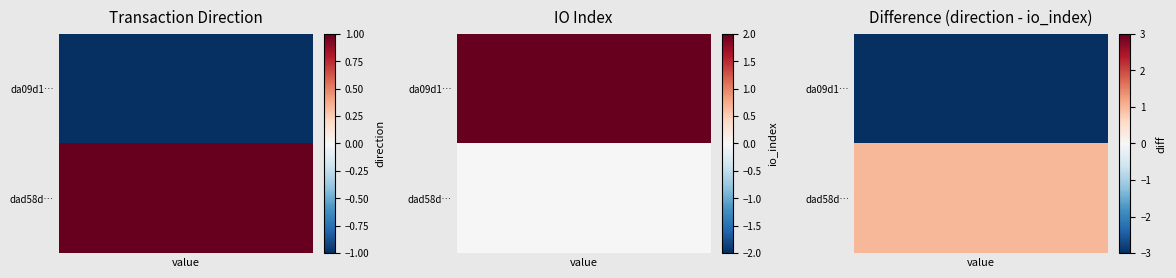

Which series has the widest spread of values?

da09d1f3ff48189a863df1146f112dde6a30b31